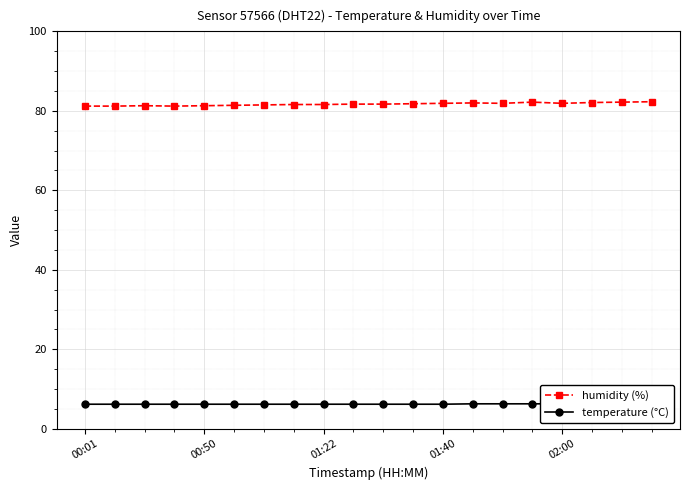

True or false: humidity (%) has more than 0 interior local peaks.

True